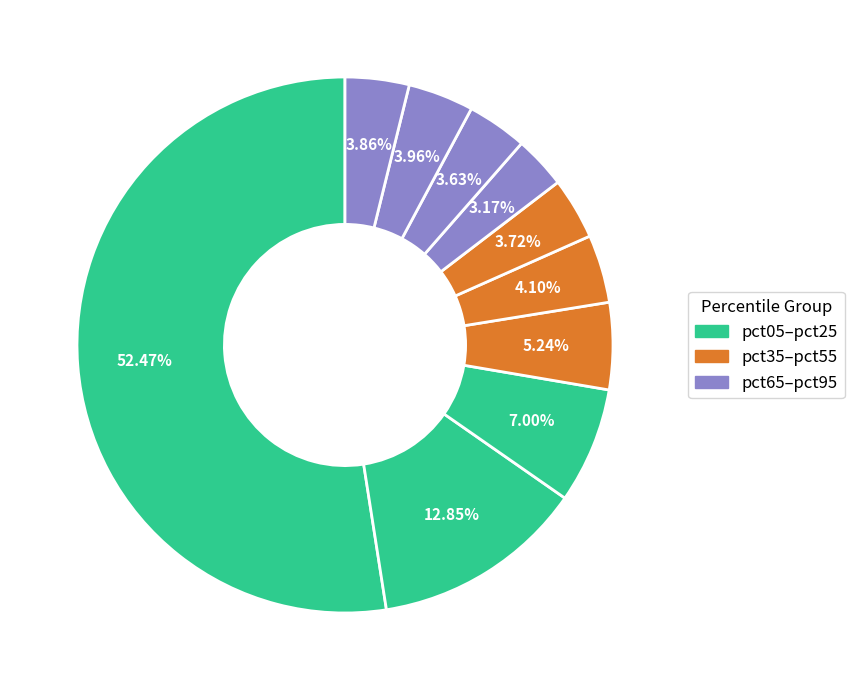

Count the number of slices in the pie.

10